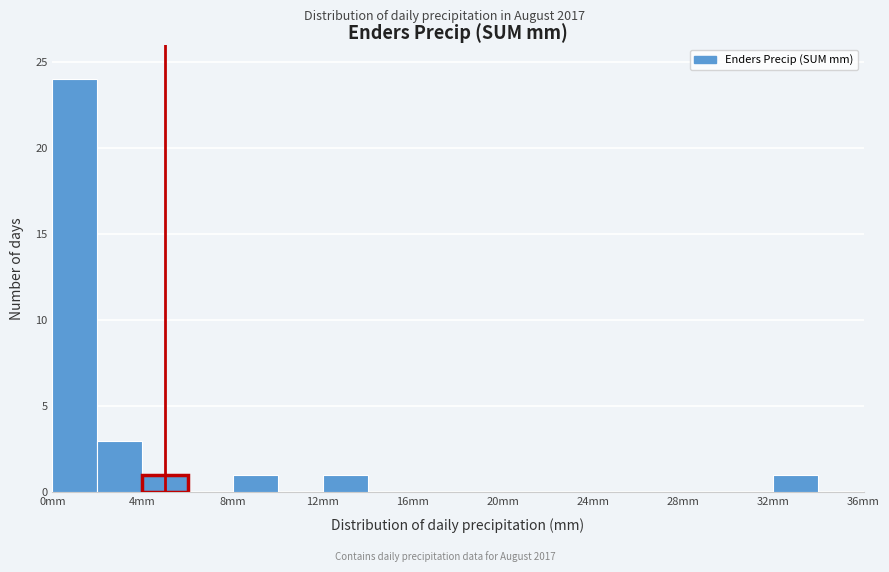

Reading left to right, list every bar in this chart as the range it spans on the x-axis followed by its height. The values are not printed on the chart, so give them approximately, as read against the axis.

0 to 2: 24
2 to 4: 3
4 to 6: 1
6 to 8: 0
8 to 10: 1
10 to 12: 0
12 to 14: 1
14 to 16: 0
16 to 18: 0
18 to 20: 0
20 to 22: 0
22 to 24: 0
24 to 26: 0
26 to 28: 0
28 to 30: 0
30 to 32: 0
32 to 34: 1
34 to 36: 0